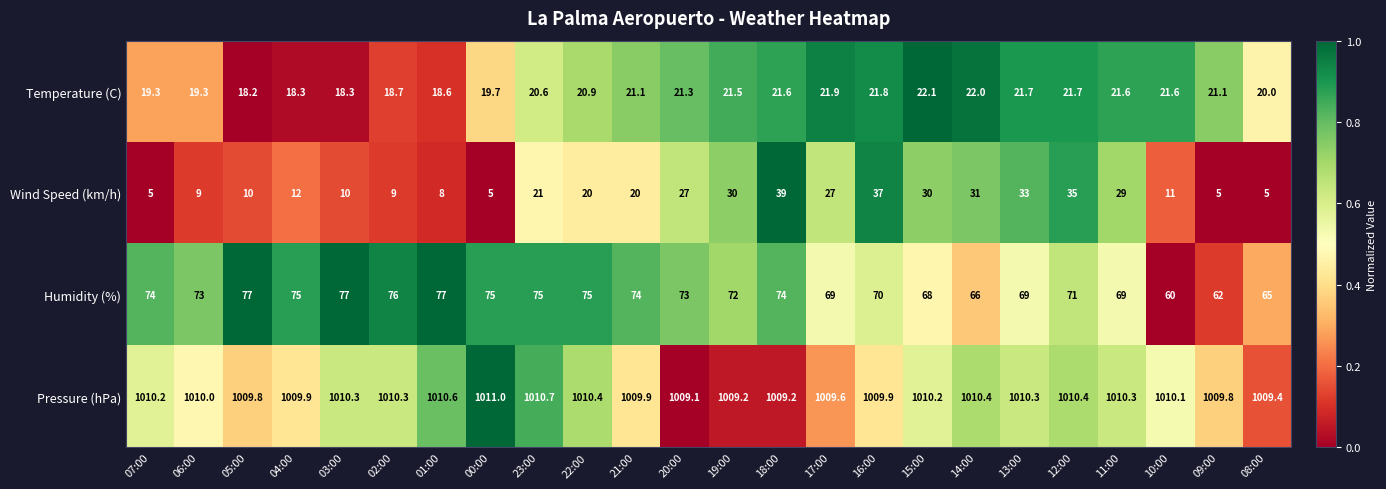

The Wind Speed (km/h) series shows 35.0 at 12:00. True or false?

True